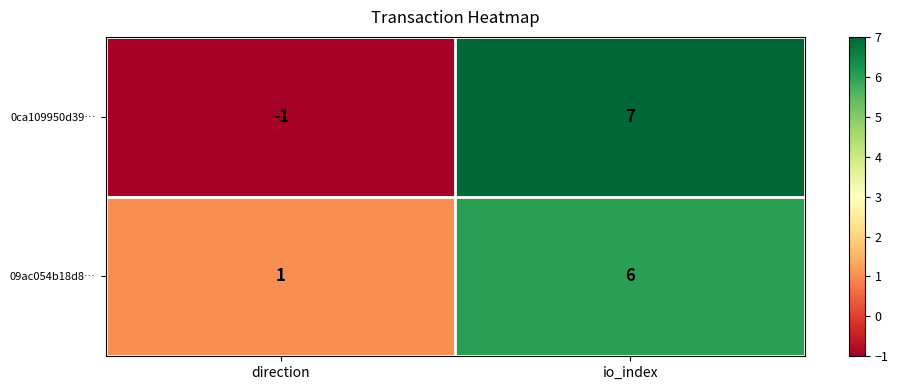

Rank the series by their average value, from lowest to highest.

0ca109950d39…, 09ac054b18d8…